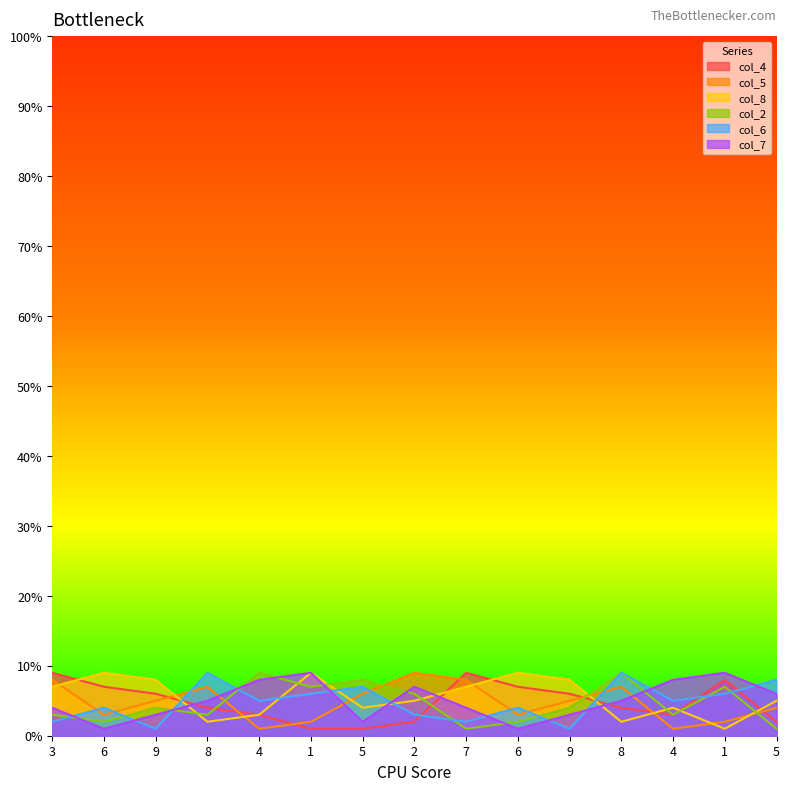

At which category is the sum across all series the highest?

8